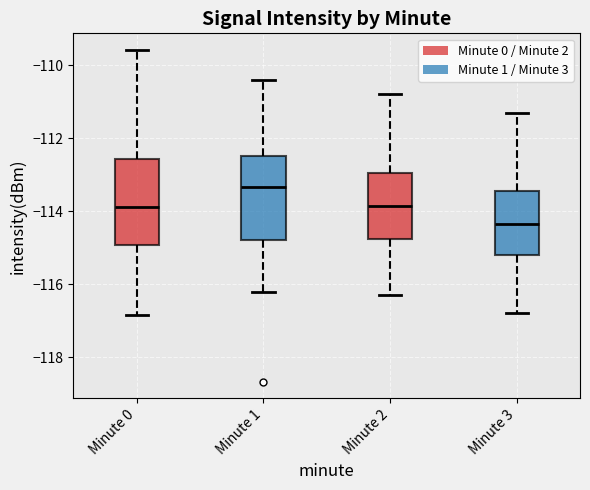

Where does the lower whisker of the box for Minute 2 end on the y-axis? The values are not printed on the chart, so give them approximately, as read against the axis.

-116.2